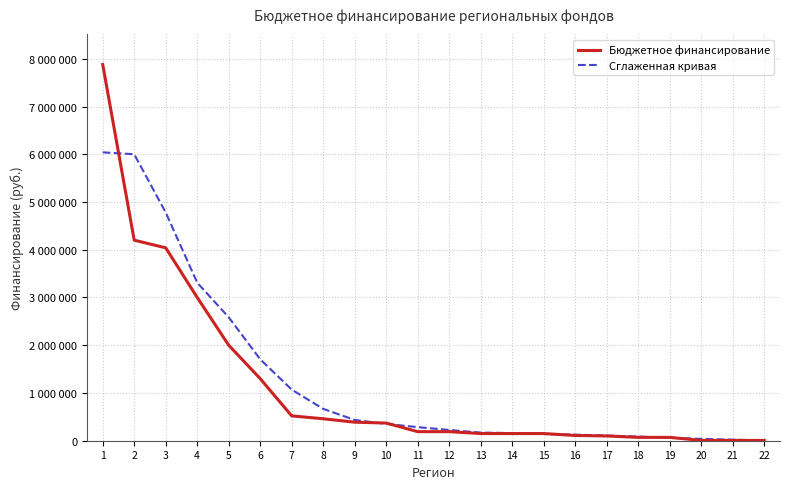

Does the chart display data point markers on the line(s)?

No